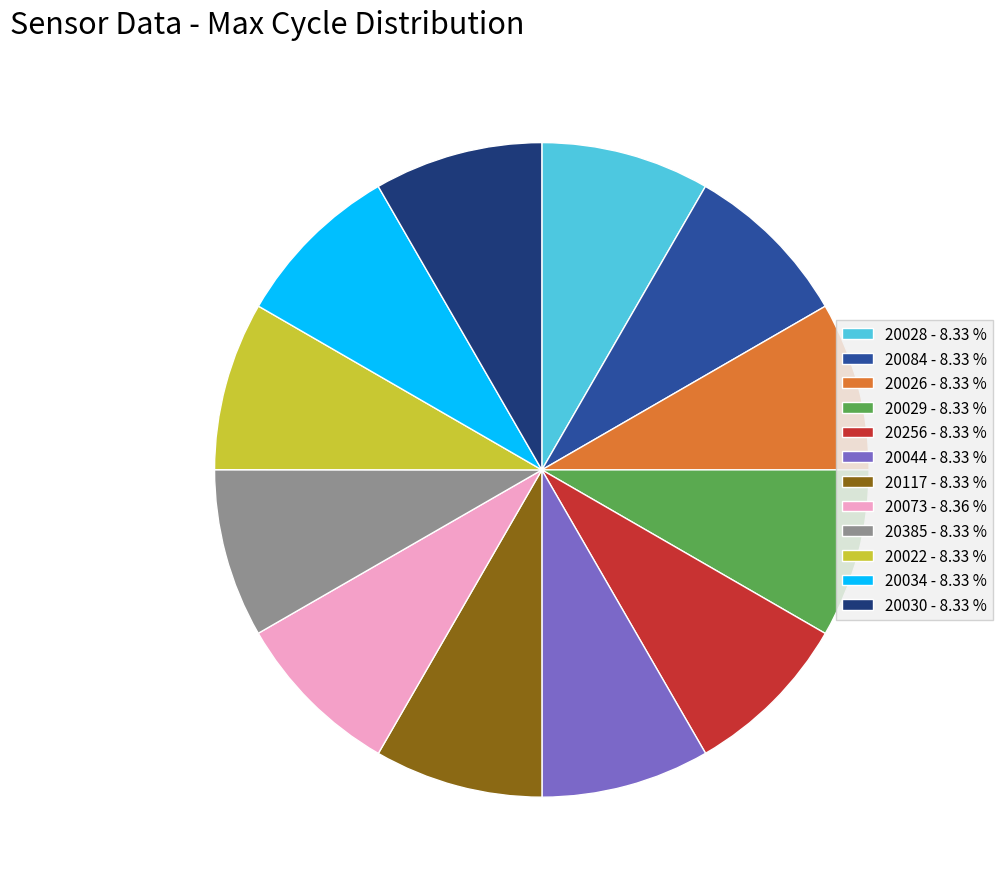

What is the ratio of the value at 20030 - 8.33 % to the value at 20026 - 8.33 %?

1.0